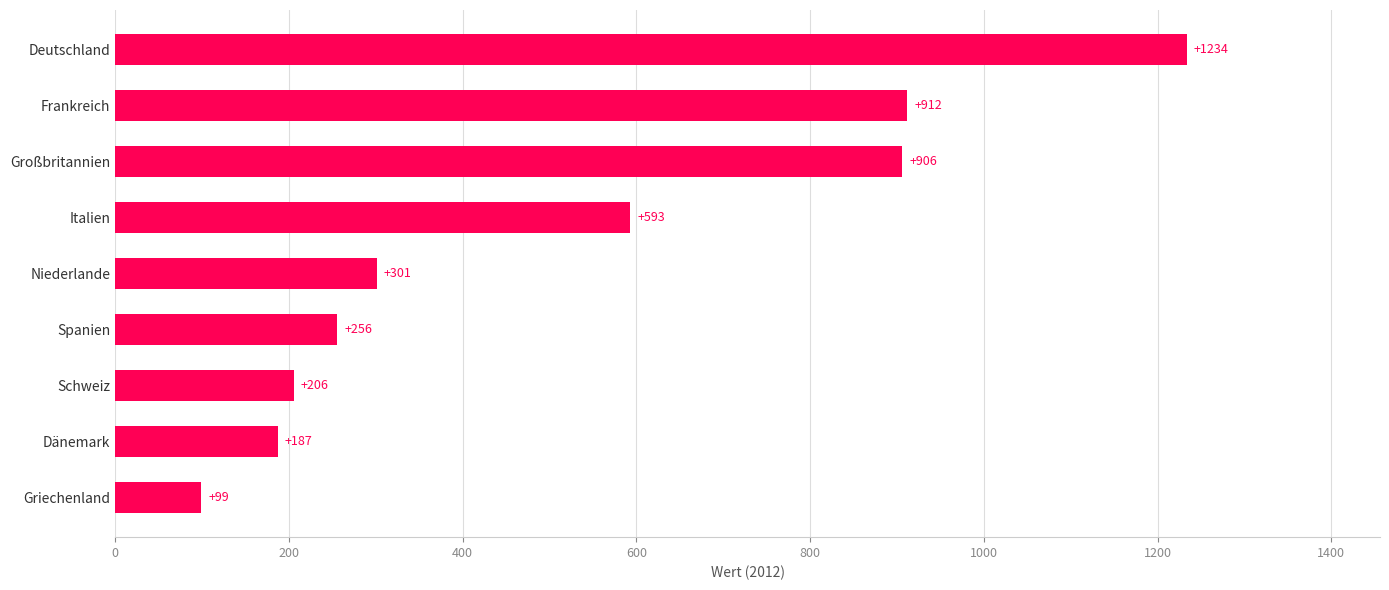

What is the greatest value displayed?

1234